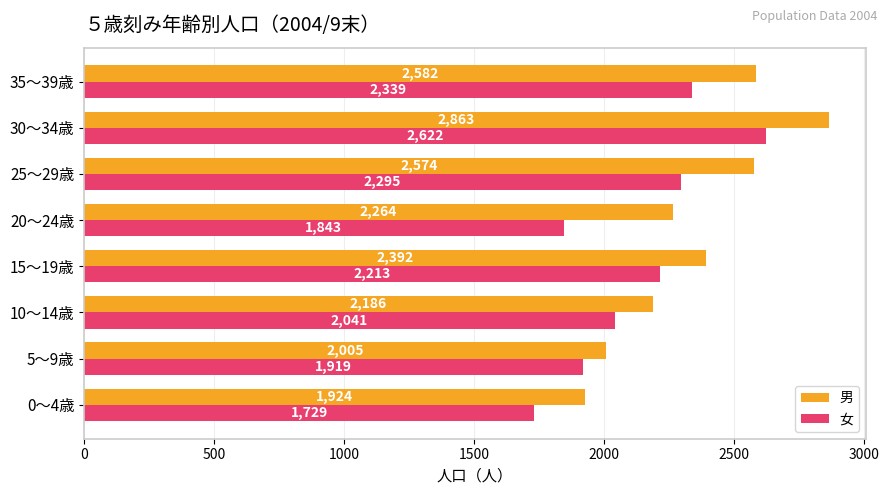

At which category is the sum across all series the highest?

30～34歳